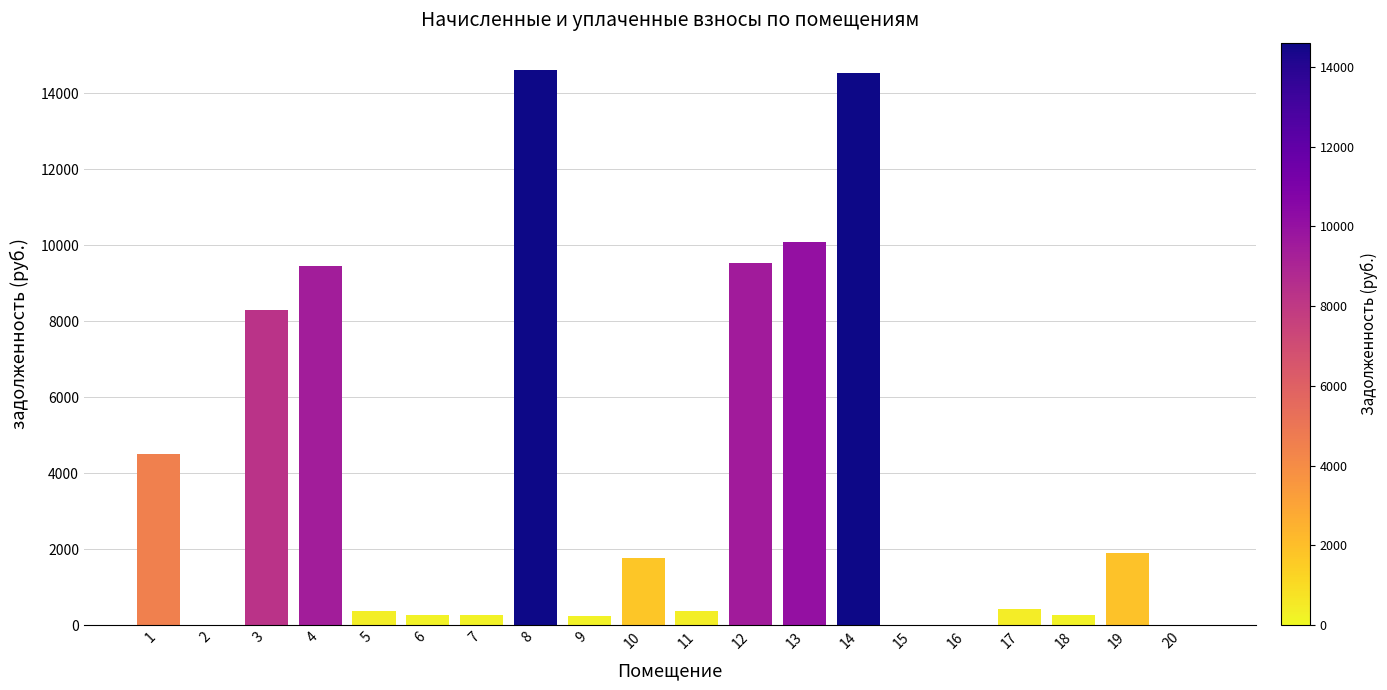

Approximately how many times larger is the value at 1 compared to 14?

0.3